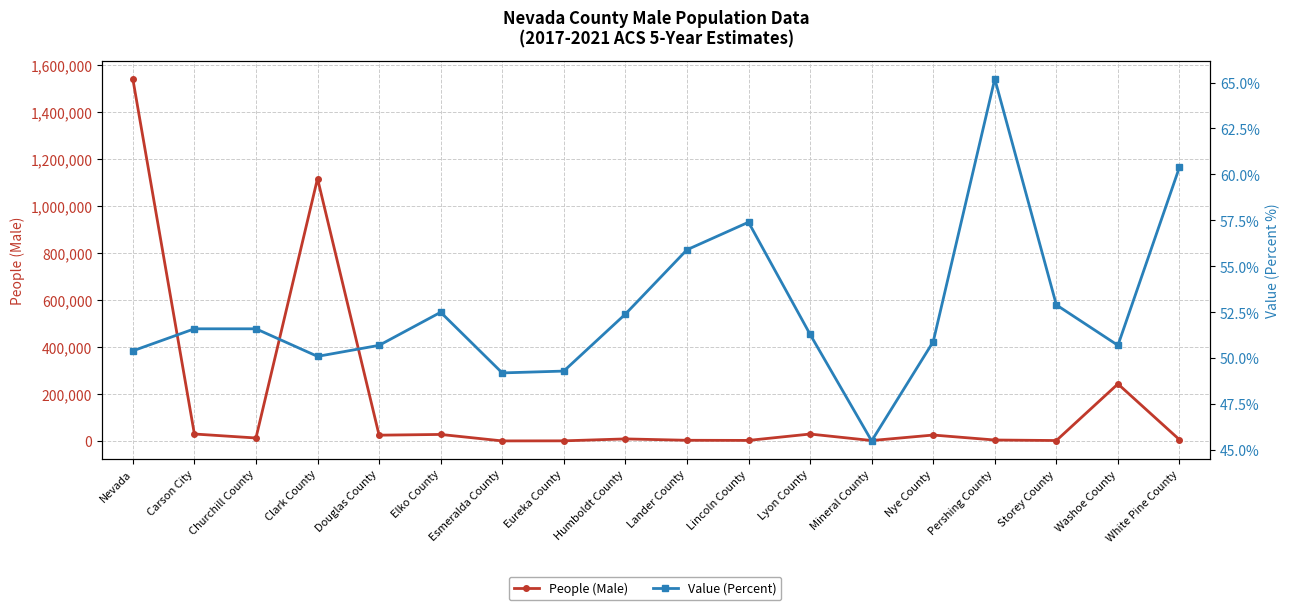

Rank the series at Storey County from lowest to highest value.

Value (Percent), People (Male)